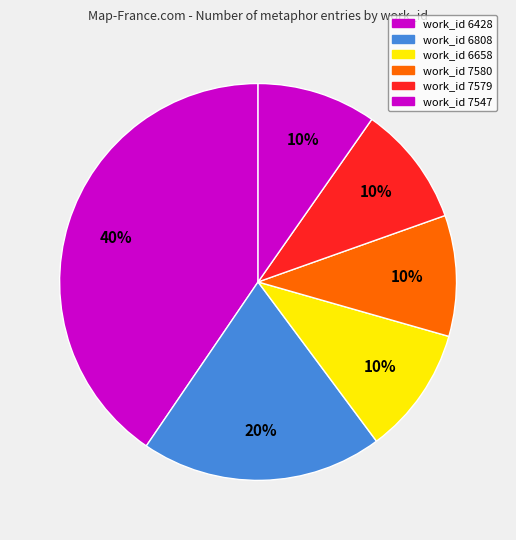

Count the number of slices in the pie.

6